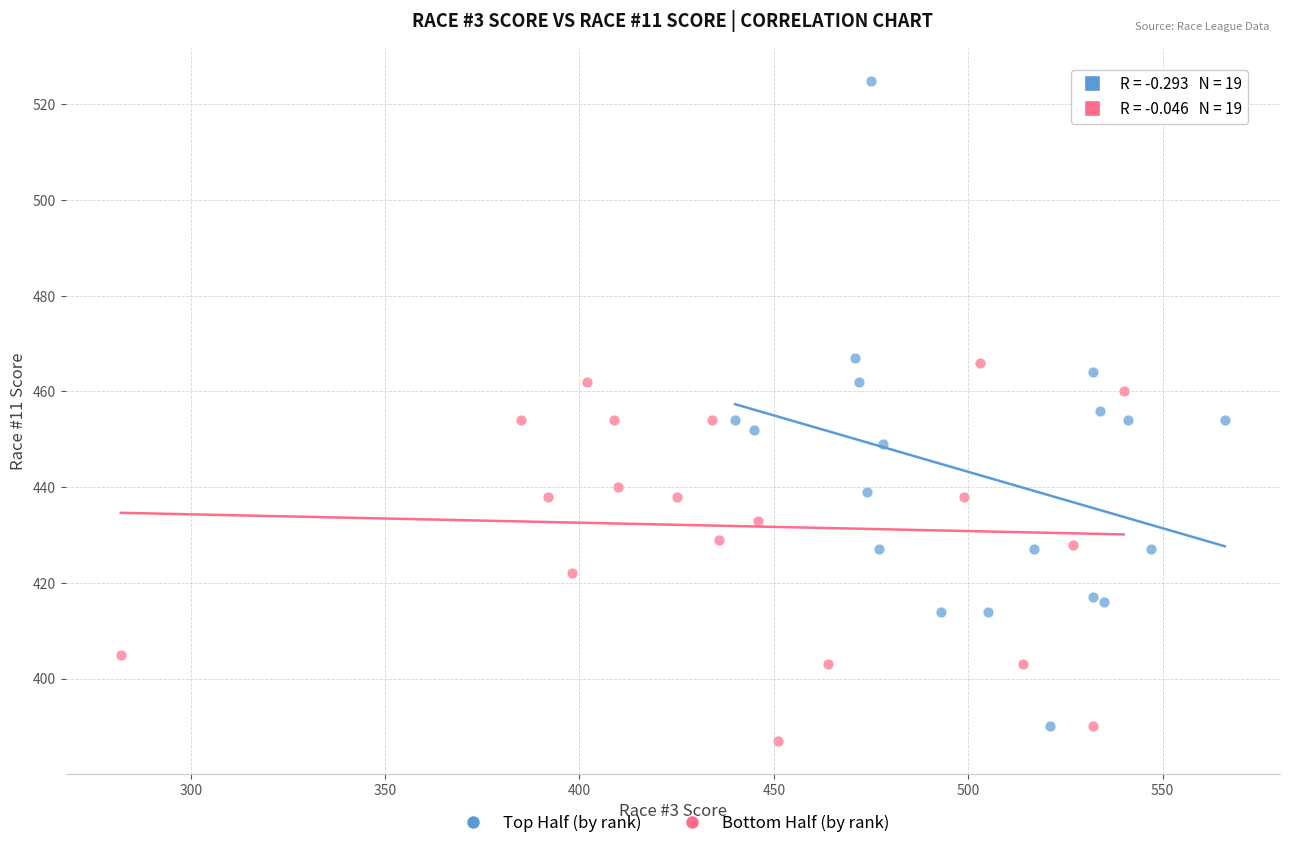

Which series has the largest Y range (max minus min)?

Top Half (by rank)